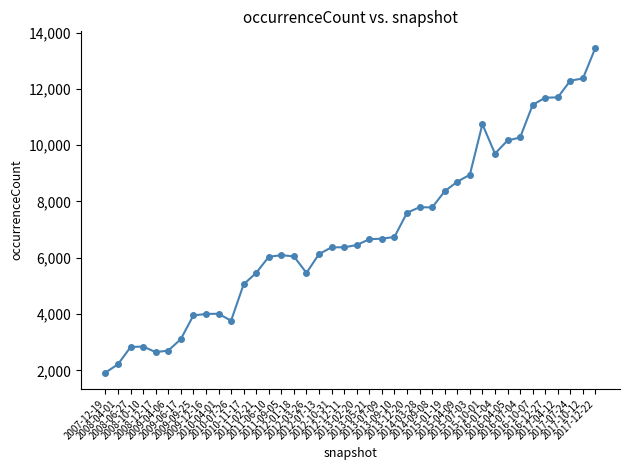

The chart shows a value of 15275 at 2015-04-09. True or false?

False